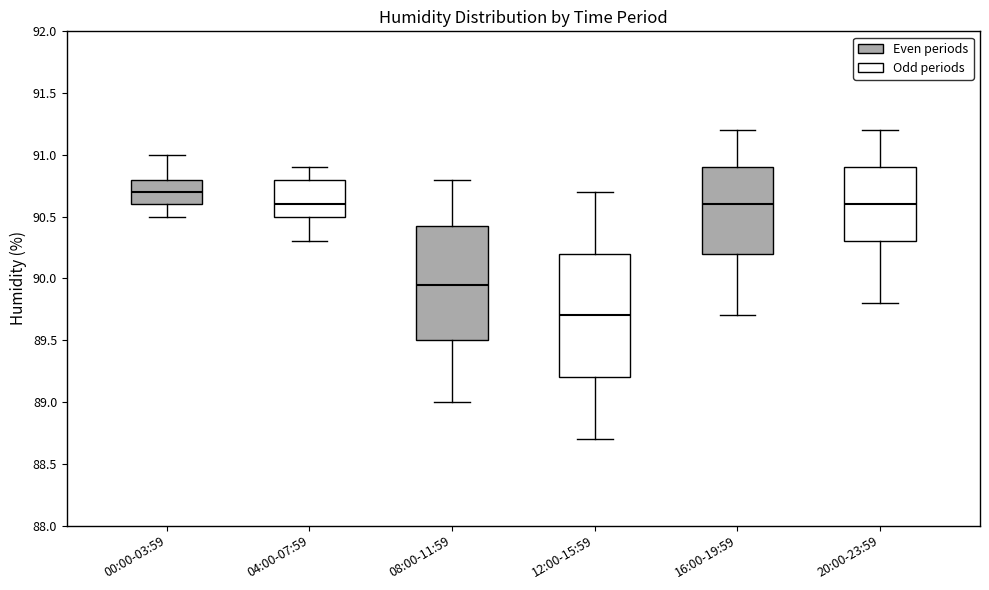

Where is the upper edge of the box for 12:00-15:59 on the y-axis? The values are not printed on the chart, so give them approximately, as read against the axis.

90.20